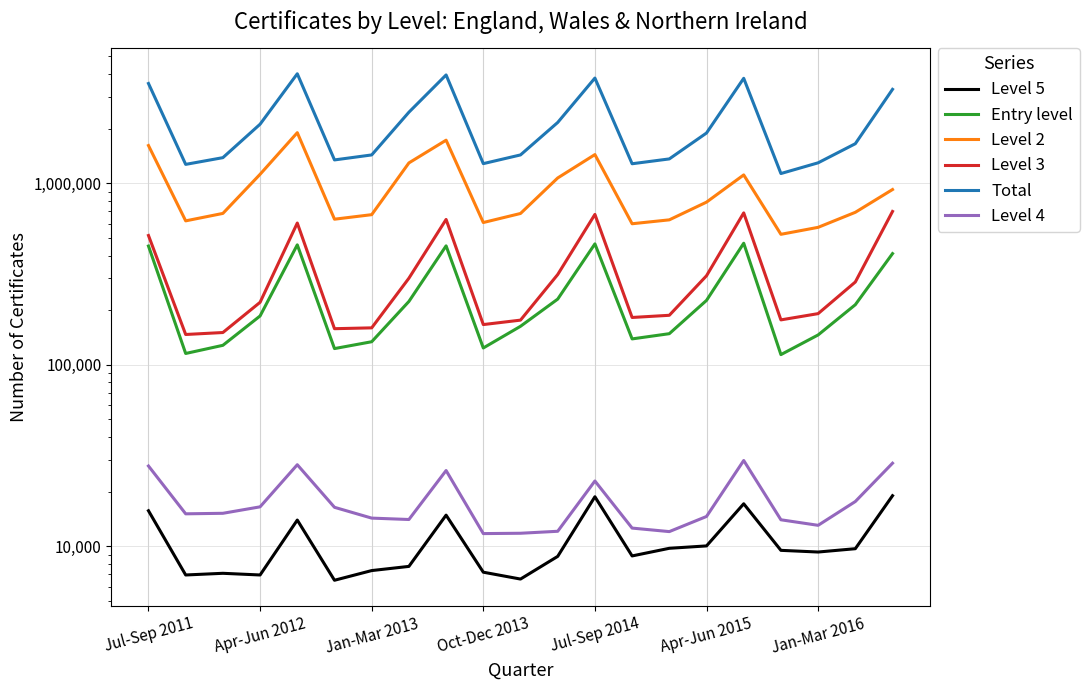

What is the value of the Entry level point at the 10th from the left?

123800